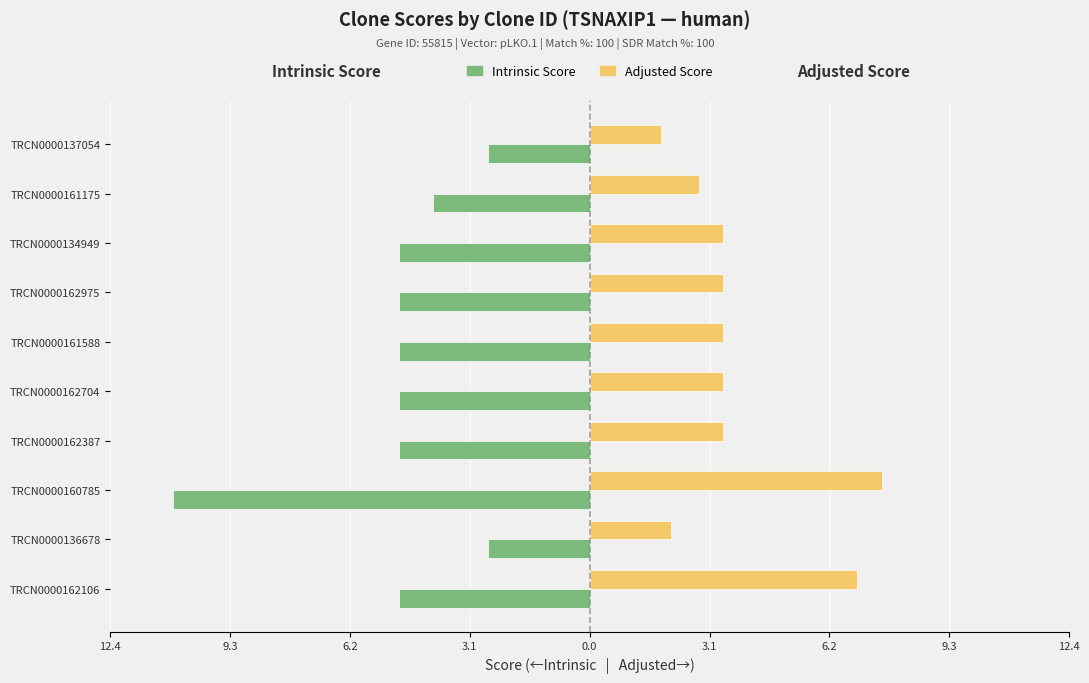

What are all the series names shown in the legend?

Intrinsic Score, Adjusted Score